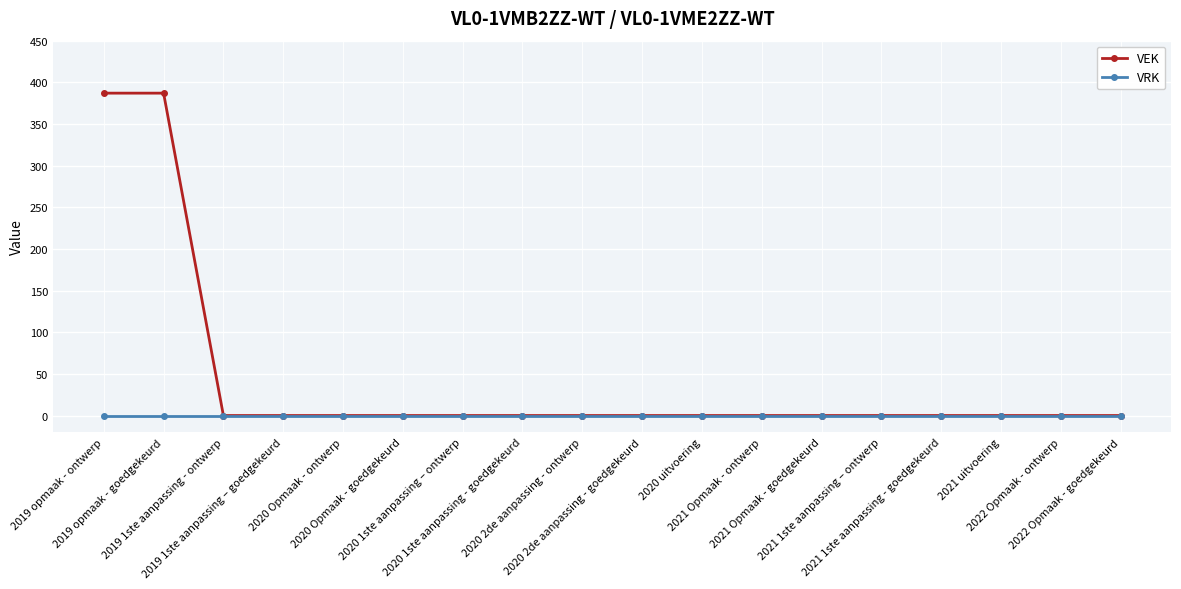

Which series has the largest total across all categories?

VEK